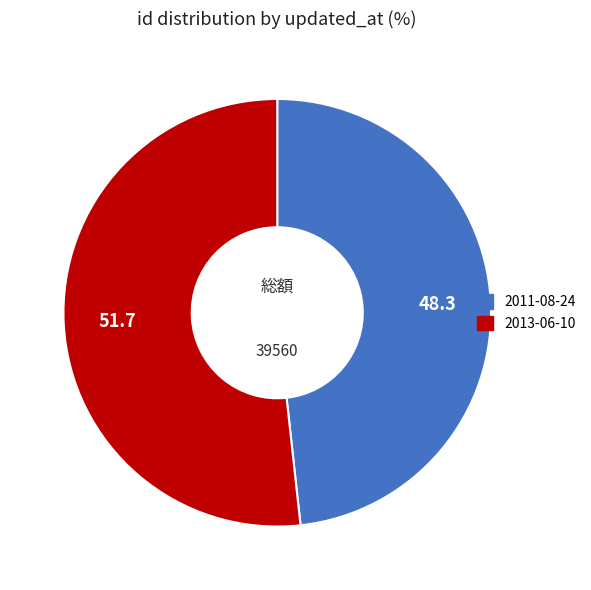

Does 2011-08-24 represent more than half of the total?

No